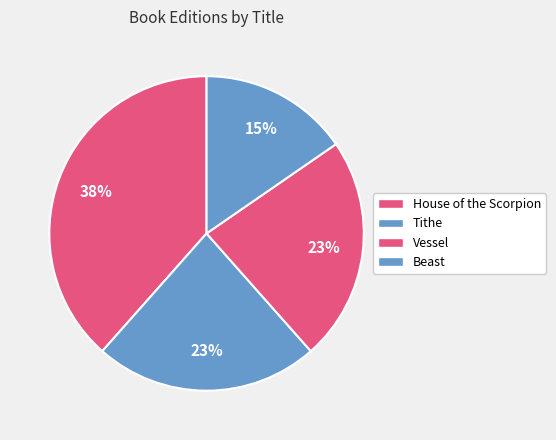

Is it true that House of the Scorpion is 38% of the pie?

True